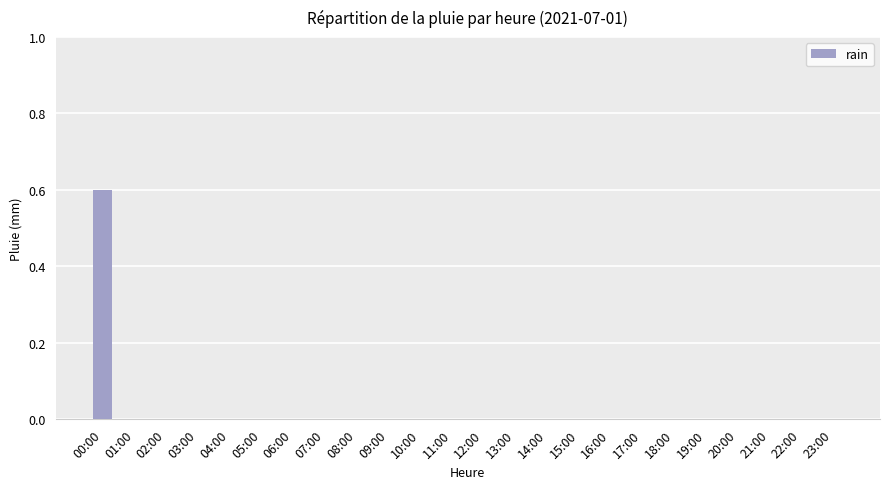

Is it true that the value at 01:00 is 0.2?

False